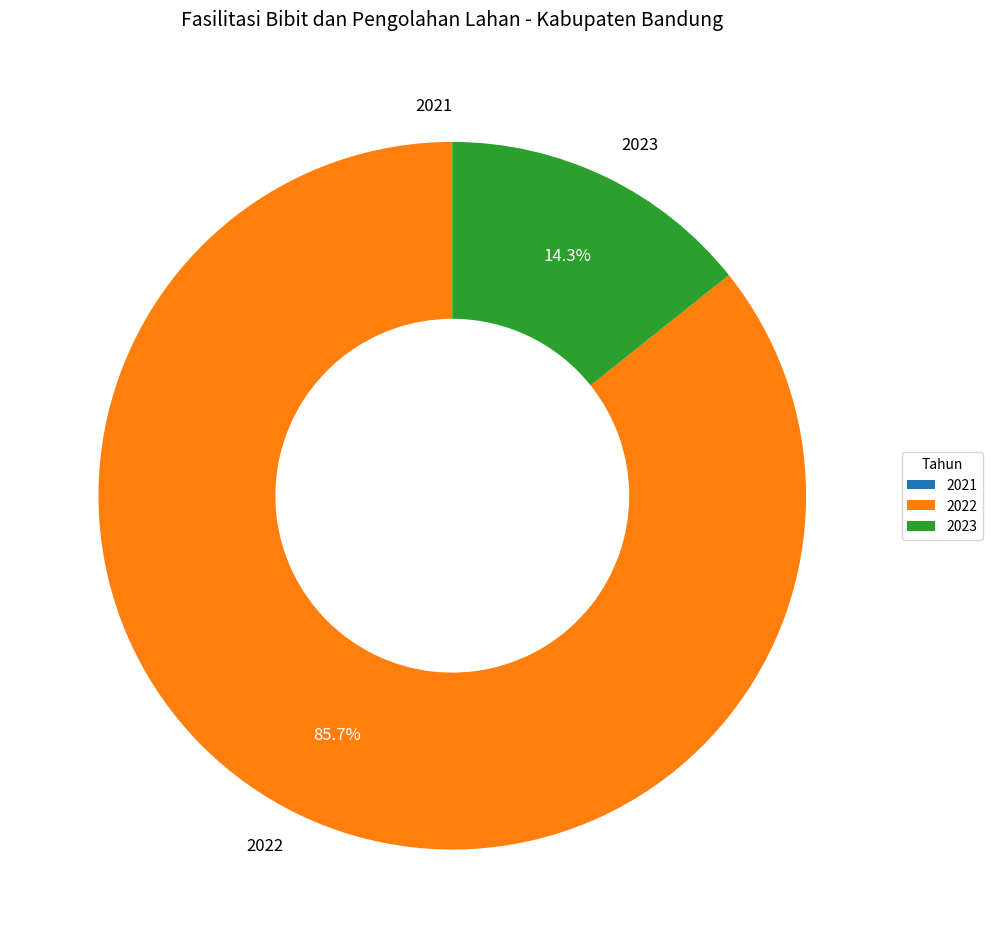

What percentage do 2023 and 2022 together represent?

100.0%